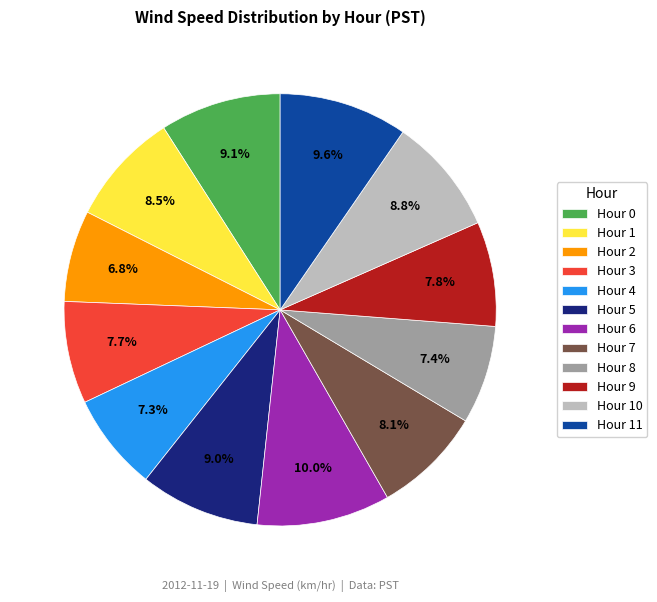

Approximately how many times larger is the value at Hour 1 compared to Hour 4?

1.2